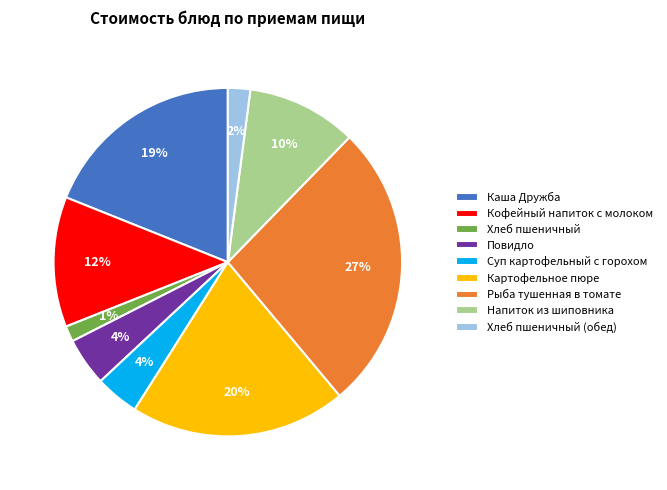

Do Напиток из шиповника and Рыба тушенная в томате together represent more than half of the pie?

No